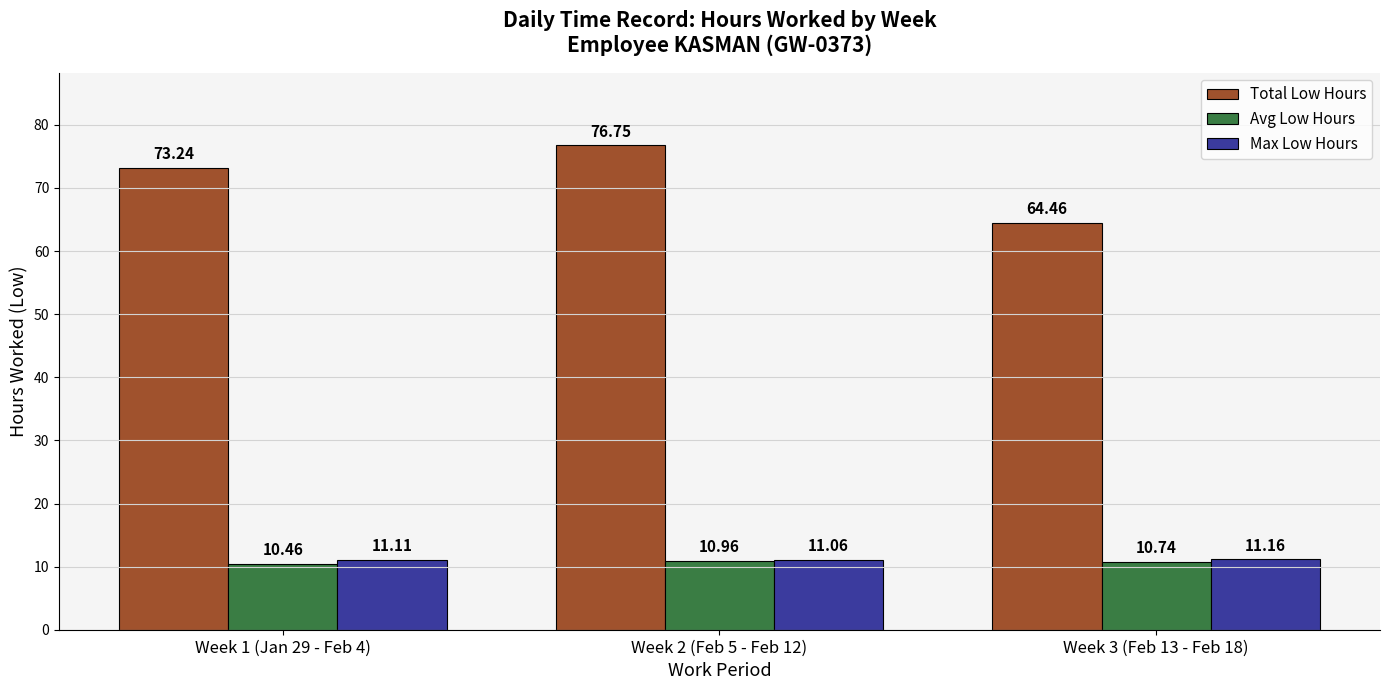

Is the value of Max Low Hours at Week 3 (Feb 13 - Feb 18) greater than the value of Avg Low Hours at Week 3 (Feb 13 - Feb 18)?

Yes